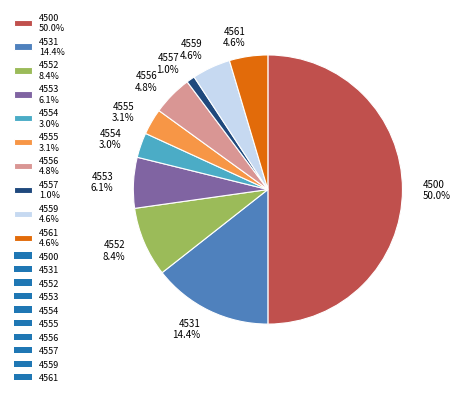

To the nearest percent, what percentage of the pie is 4553?

6%